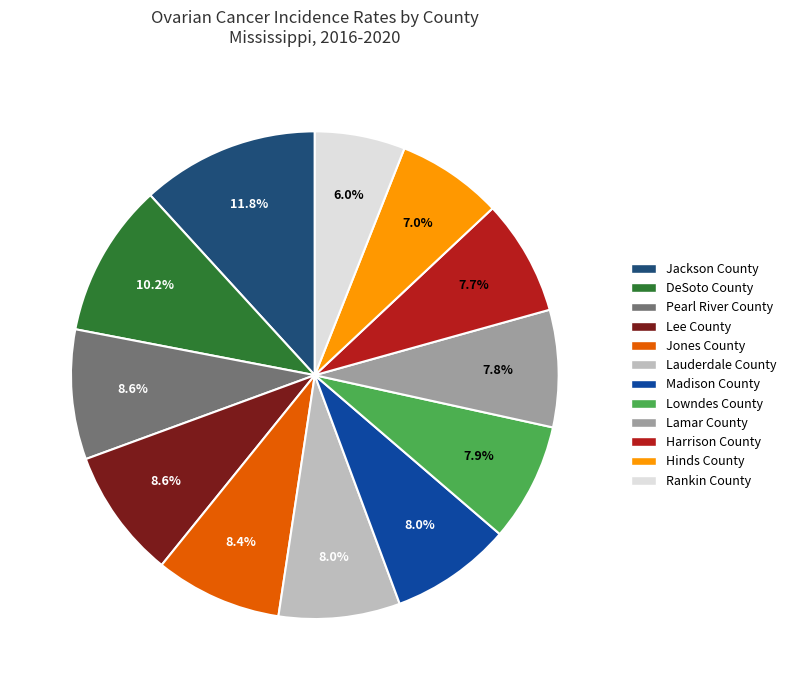

True or false: Hinds County accounts for 2% of the total.

False